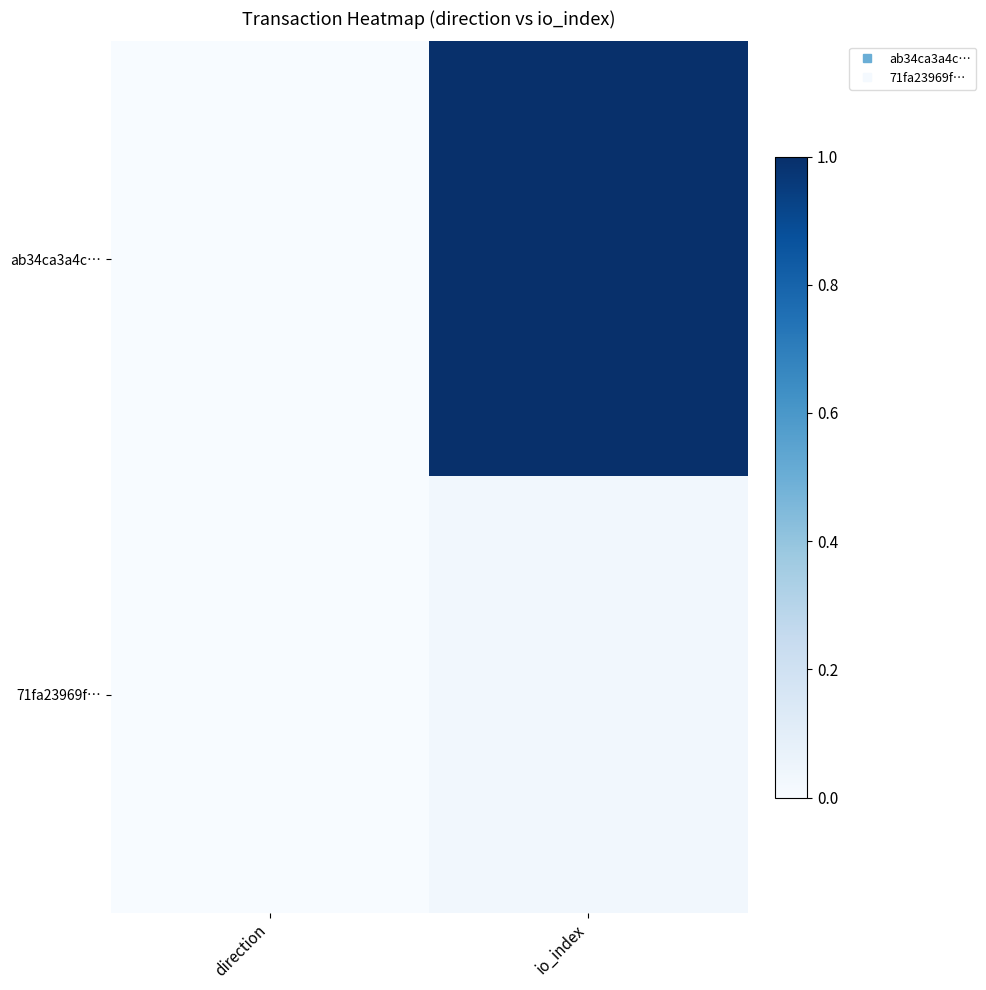

Which label corresponds to the smallest value in the chart?

direction